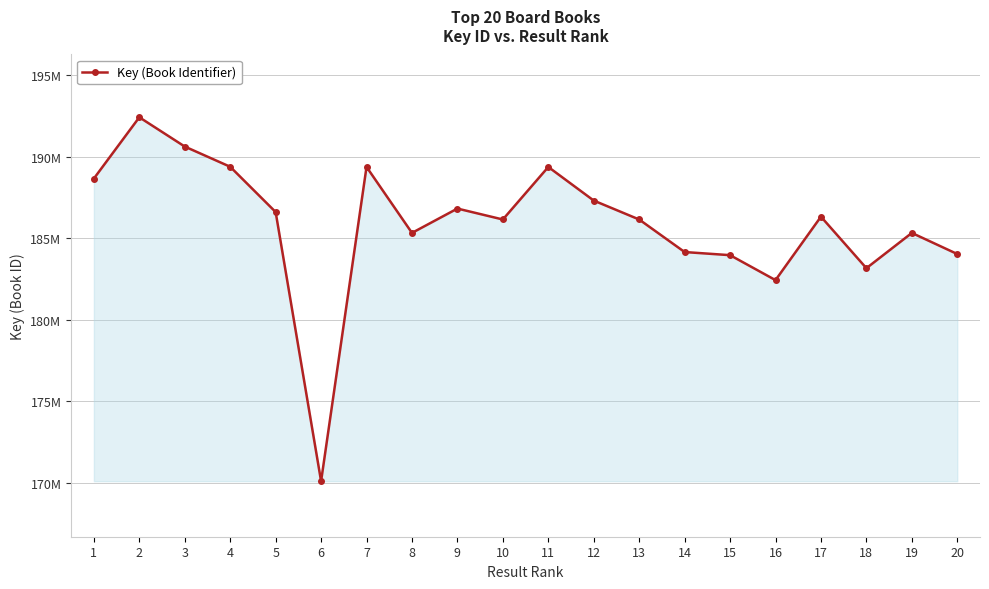

At which category does the chart reach its peak across all series?

2